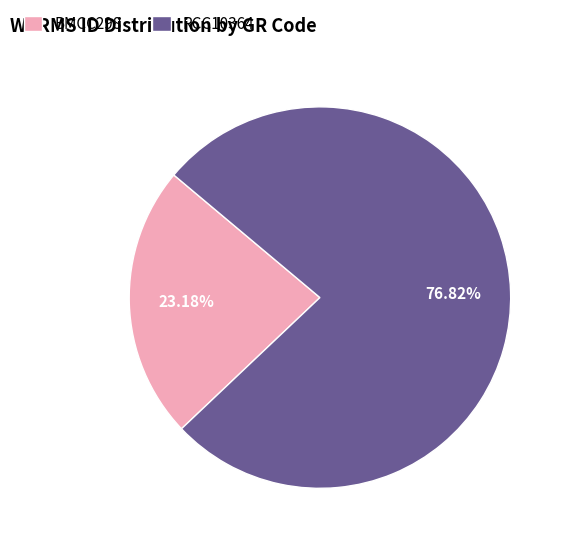

What is the smallest slice in the pie chart?

BMCC298